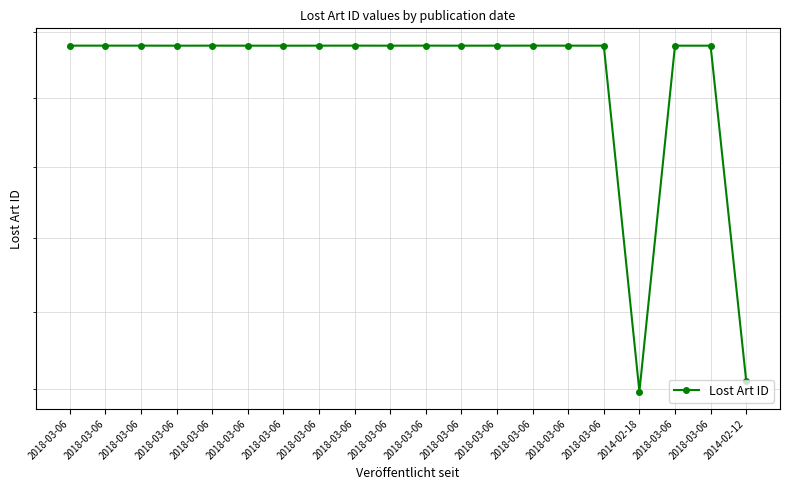

Between 2018-03-06 and 2018-03-06, which is larger?

2018-03-06